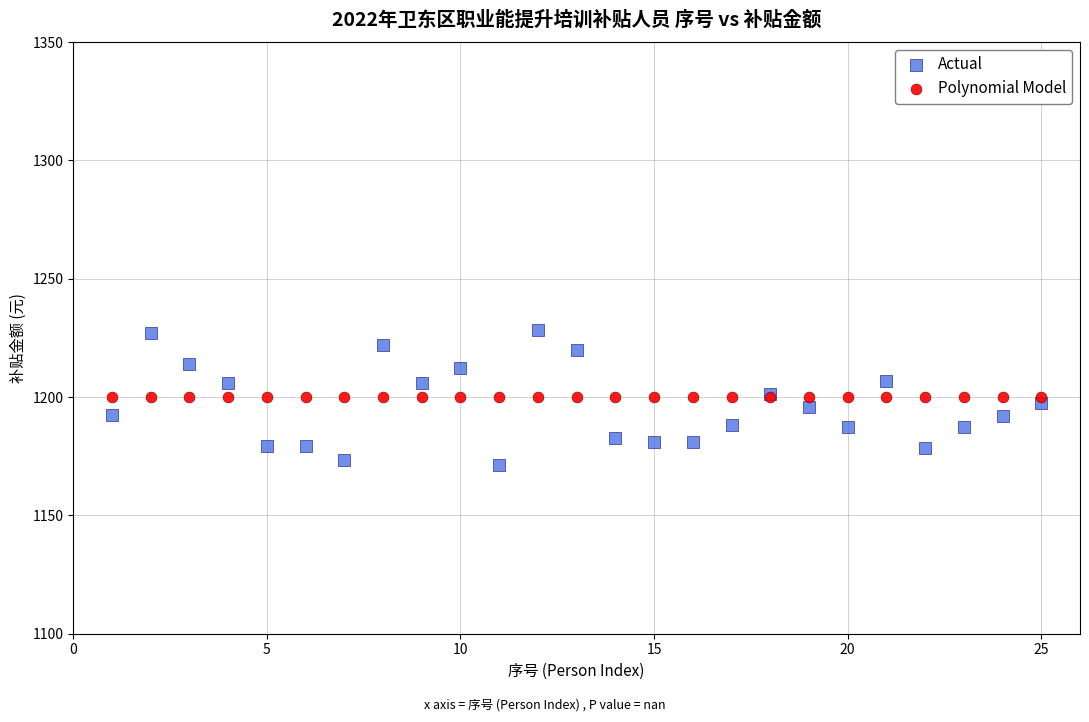

Which series reaches the minimum Y coordinate?

Actual